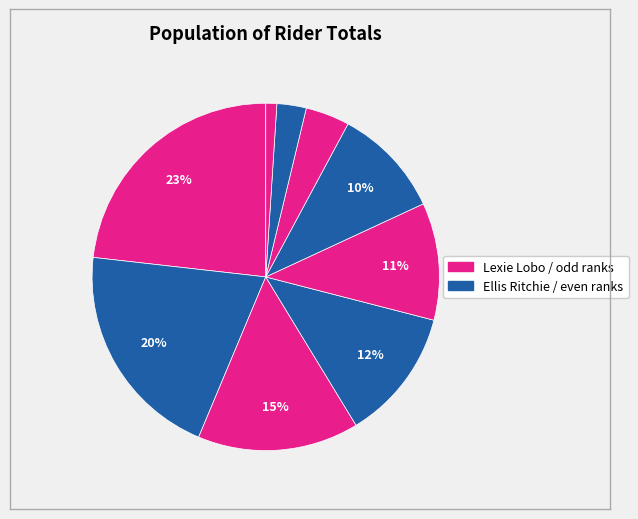

How many segments does this pie chart have?

9